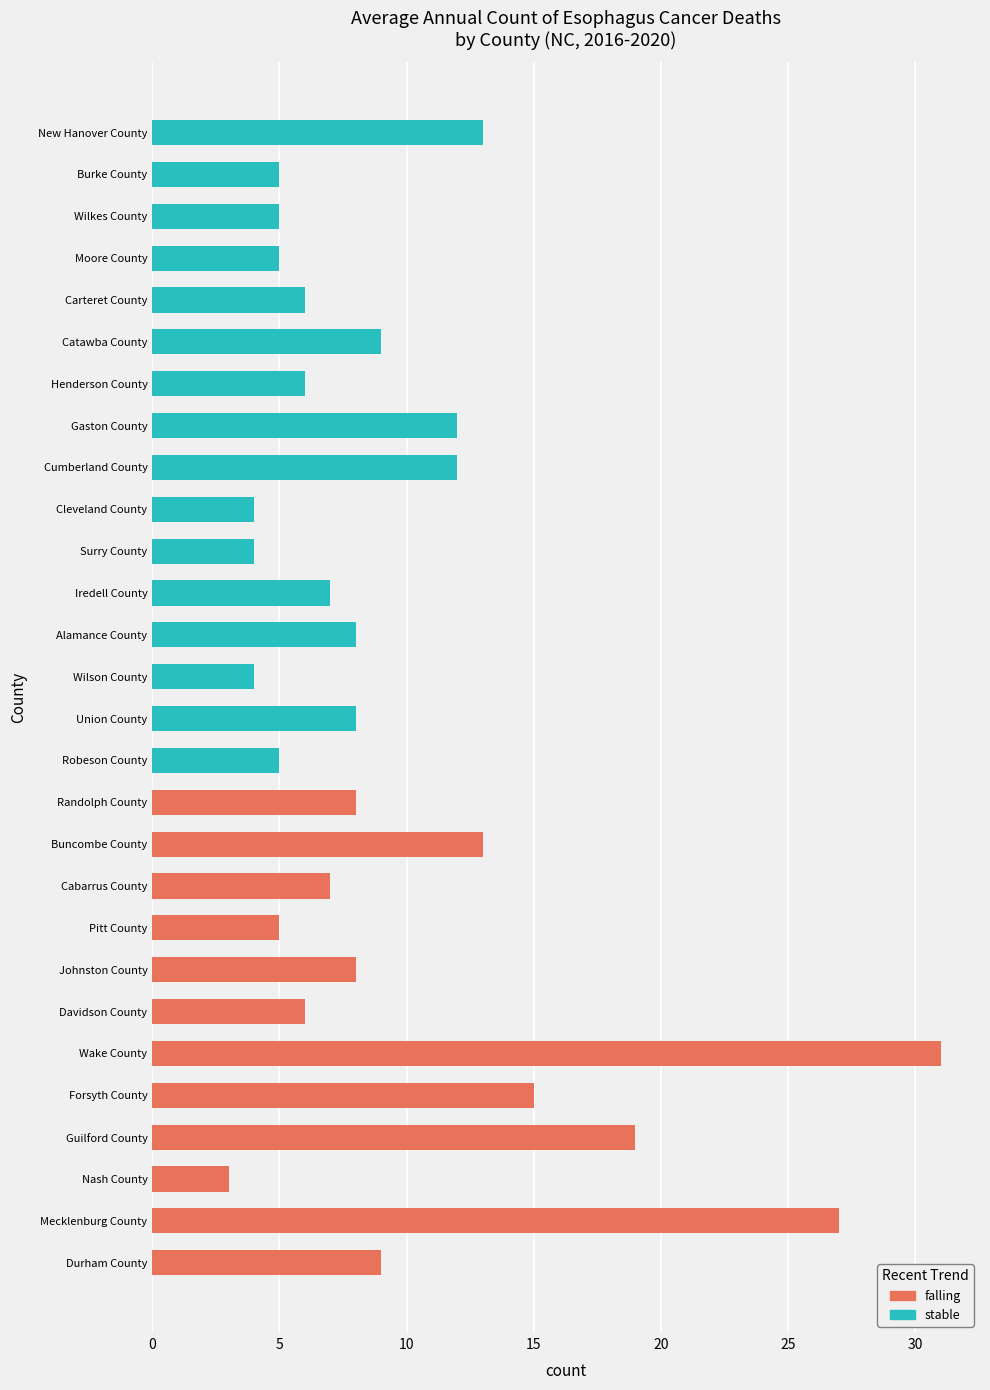

What is the maximum value for stable?

13